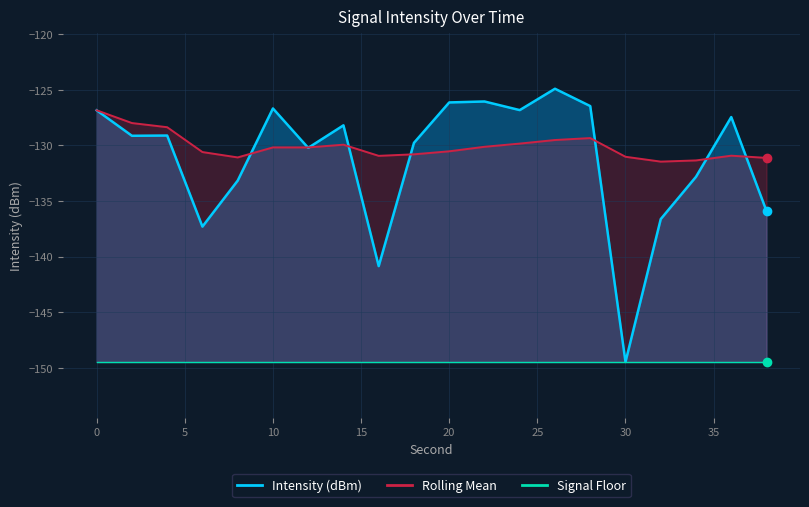

What is the lowest value of the Signal Floor series?

-149.5